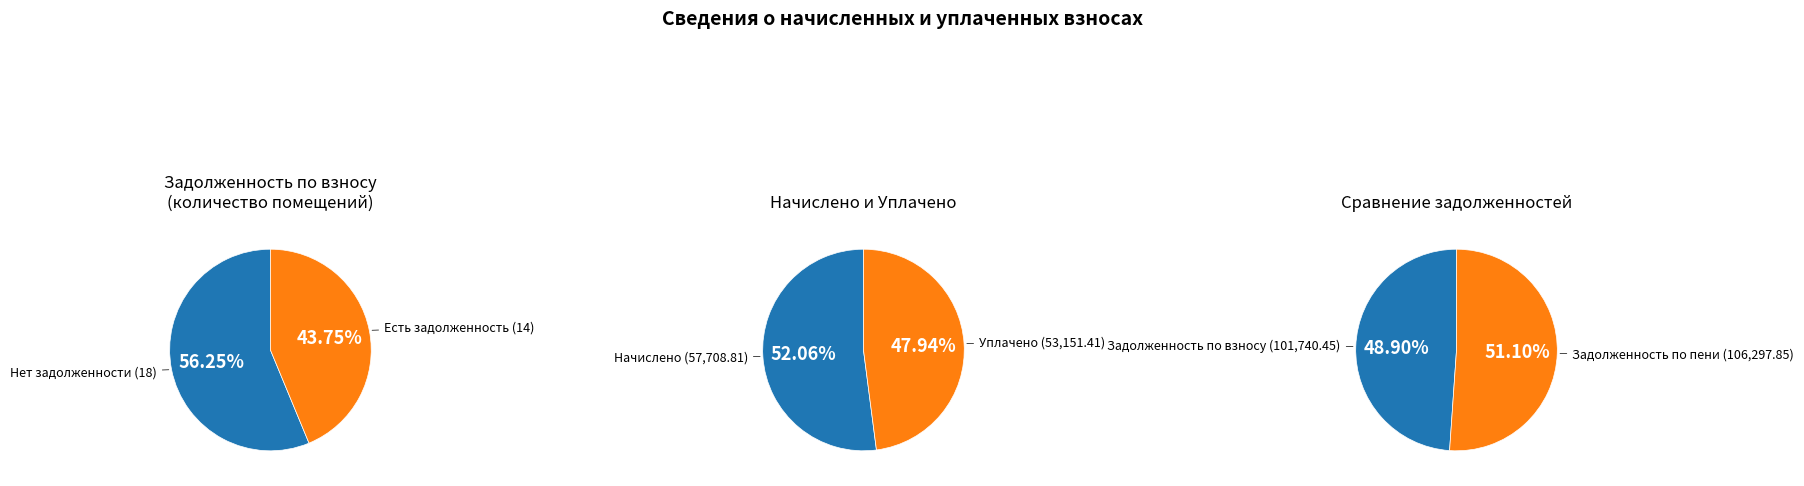

Is it true that 8 is 1% of the pie?

False